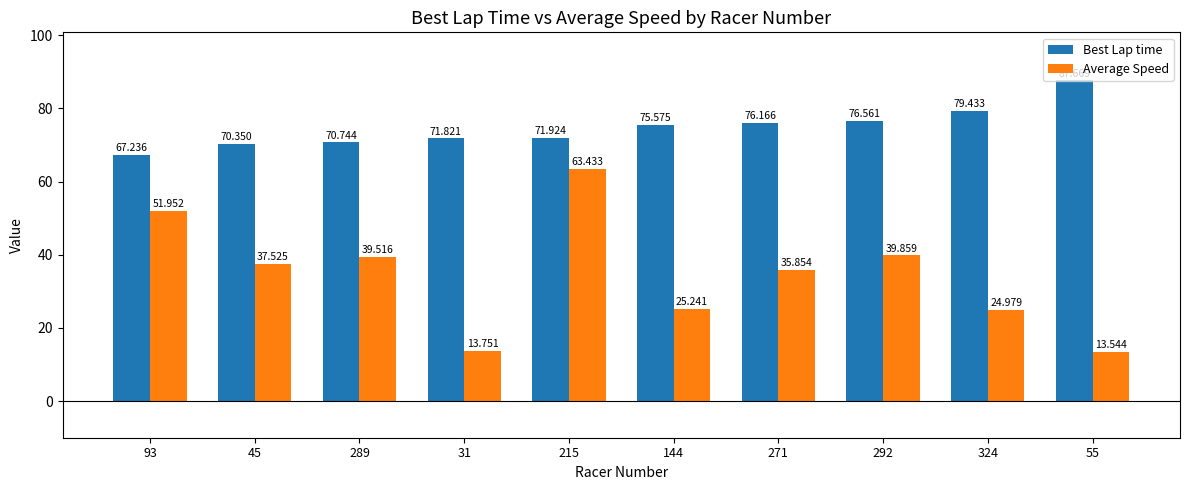

List the series in order of their overall mean, lowest first.

Average Speed, Best Lap time